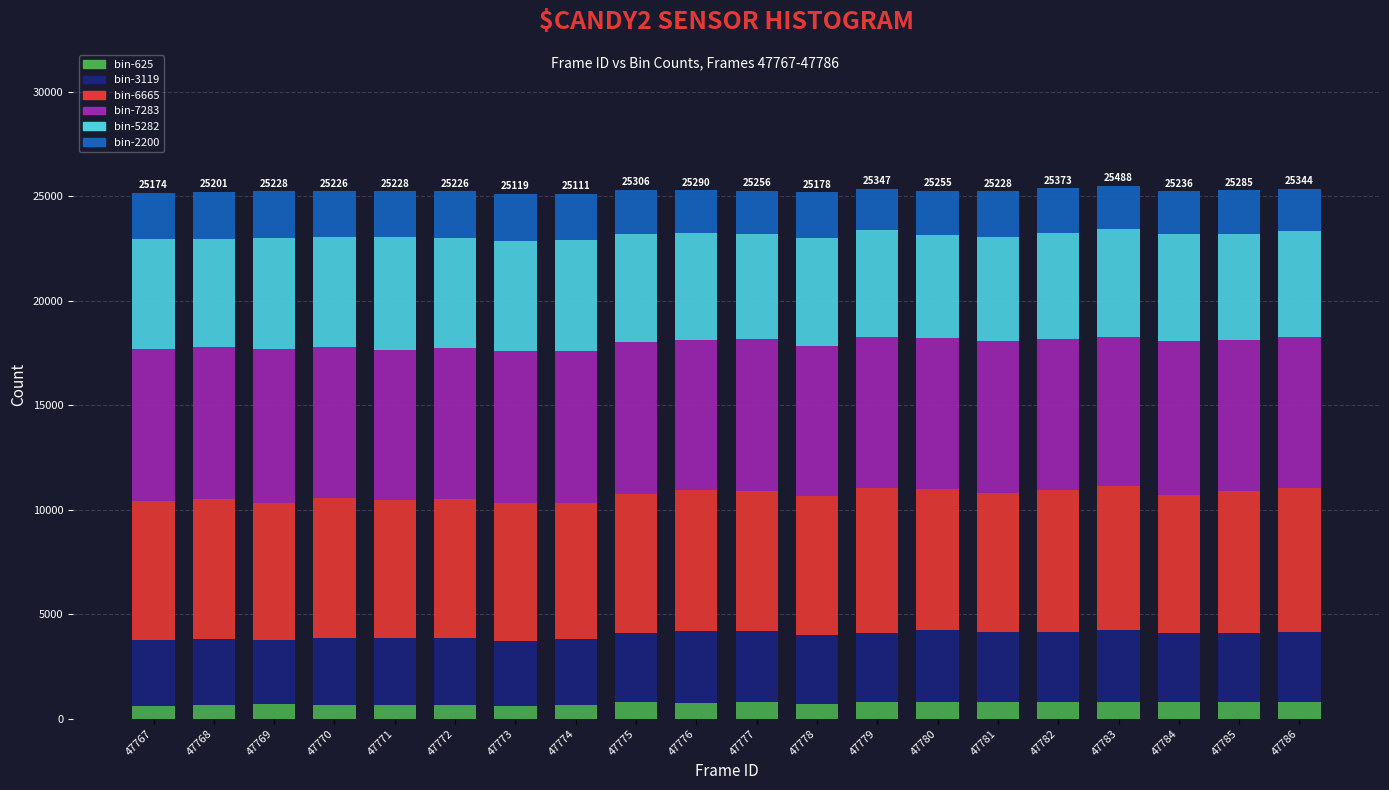

What are all the series names shown in the legend?

bin-625, bin-3119, bin-6665, bin-7283, bin-5282, bin-2200